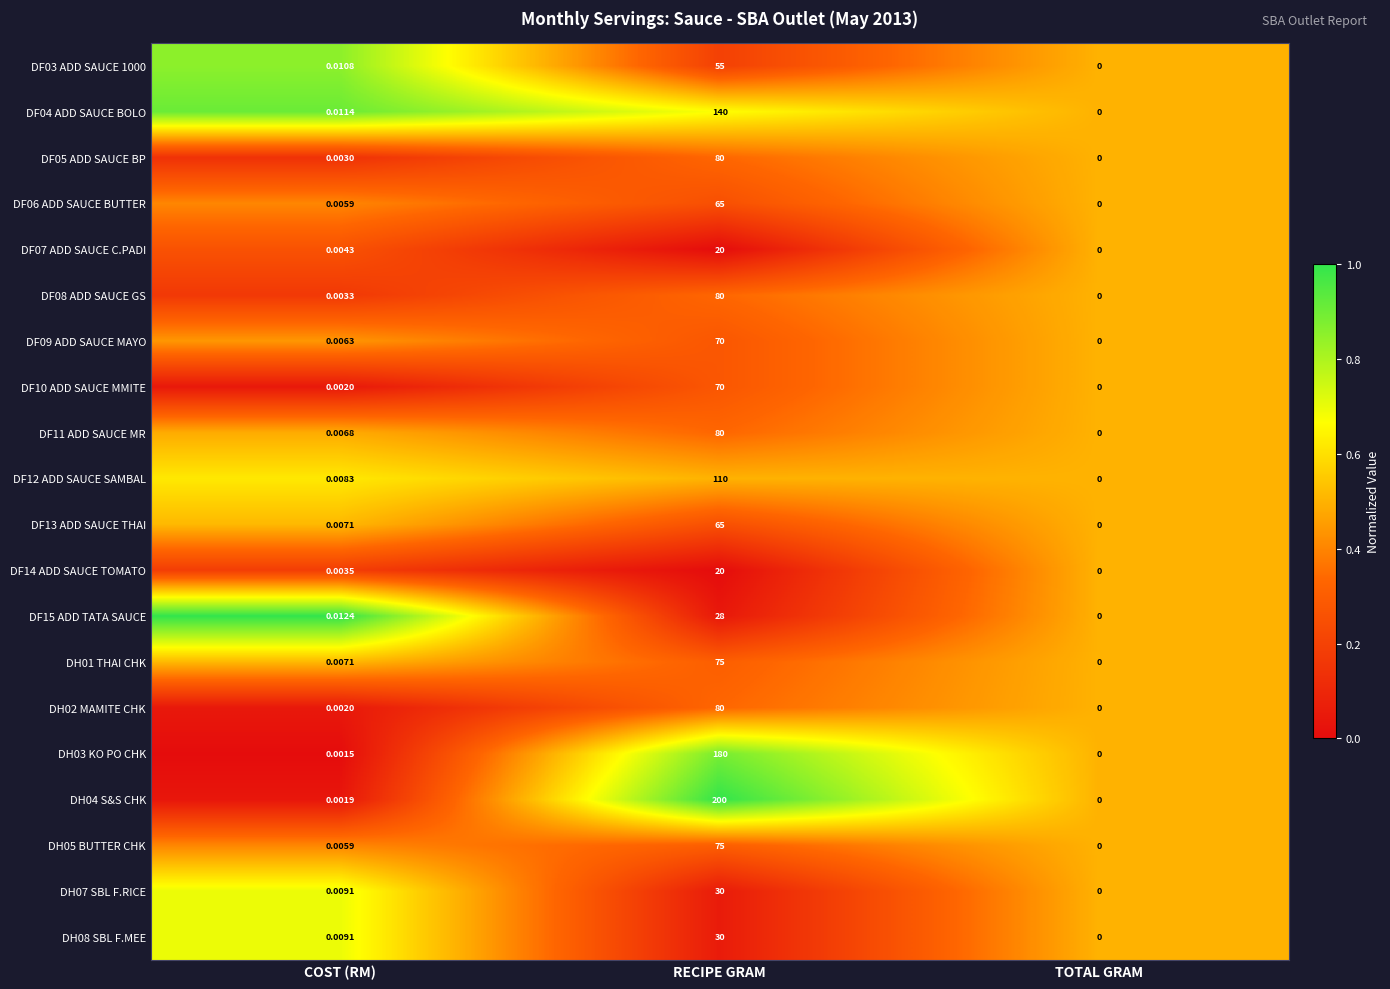

Which category has the highest value across all series?

RECIPE GRAM